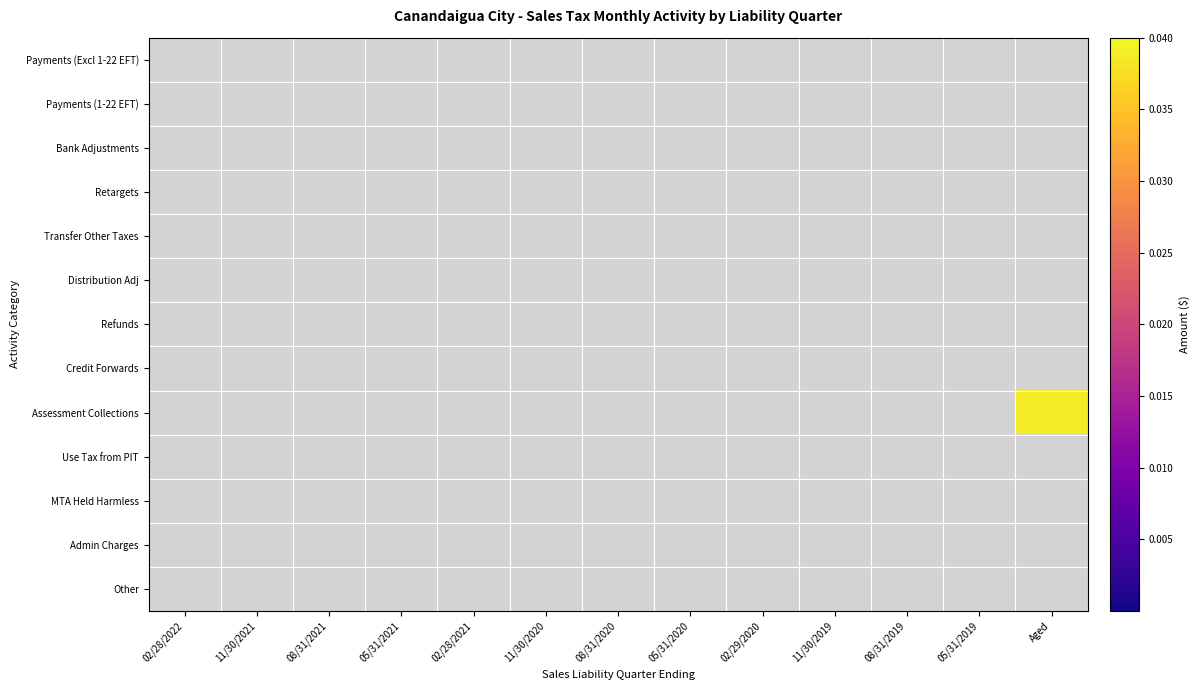

Reading right to left, transcribe all the data shown in this chart.

Payments (Excl 1-22 EFT): Aged=0.0	05/31/2019=0.0	08/31/2019=0.0	11/30/2019=0.0	02/29/2020=0.0	05/31/2020=0.0	08/31/2020=0.0	11/30/2020=0.0	02/28/2021=0.0	05/31/2021=0.0	08/31/2021=0.0	11/30/2021=0.0	02/28/2022=0.0
Payments (1-22 EFT): Aged=0.0	05/31/2019=0.0	08/31/2019=0.0	11/30/2019=0.0	02/29/2020=0.0	05/31/2020=0.0	08/31/2020=0.0	11/30/2020=0.0	02/28/2021=0.0	05/31/2021=0.0	08/31/2021=0.0	11/30/2021=0.0	02/28/2022=0.0
Bank Adjustments: Aged=0.0	05/31/2019=0.0	08/31/2019=0.0	11/30/2019=0.0	02/29/2020=0.0	05/31/2020=0.0	08/31/2020=0.0	11/30/2020=0.0	02/28/2021=0.0	05/31/2021=0.0	08/31/2021=0.0	11/30/2021=0.0	02/28/2022=0.0
Retargets: Aged=0.0	05/31/2019=0.0	08/31/2019=0.0	11/30/2019=0.0	02/29/2020=0.0	05/31/2020=0.0	08/31/2020=0.0	11/30/2020=0.0	02/28/2021=0.0	05/31/2021=0.0	08/31/2021=0.0	11/30/2021=0.0	02/28/2022=0.0
Transfer Other Taxes: Aged=0.0	05/31/2019=0.0	08/31/2019=0.0	11/30/2019=0.0	02/29/2020=0.0	05/31/2020=0.0	08/31/2020=0.0	11/30/2020=0.0	02/28/2021=0.0	05/31/2021=0.0	08/31/2021=0.0	11/30/2021=0.0	02/28/2022=0.0
Distribution Adj: Aged=0.0	05/31/2019=0.0	08/31/2019=0.0	11/30/2019=0.0	02/29/2020=0.0	05/31/2020=0.0	08/31/2020=0.0	11/30/2020=0.0	02/28/2021=0.0	05/31/2021=0.0	08/31/2021=0.0	11/30/2021=0.0	02/28/2022=0.0
Refunds: Aged=0.0	05/31/2019=0.0	08/31/2019=0.0	11/30/2019=0.0	02/29/2020=0.0	05/31/2020=0.0	08/31/2020=0.0	11/30/2020=0.0	02/28/2021=0.0	05/31/2021=0.0	08/31/2021=0.0	11/30/2021=0.0	02/28/2022=0.0
Credit Forwards: Aged=0.0	05/31/2019=0.0	08/31/2019=0.0	11/30/2019=0.0	02/29/2020=0.0	05/31/2020=0.0	08/31/2020=0.0	11/30/2020=0.0	02/28/2021=0.0	05/31/2021=0.0	08/31/2021=0.0	11/30/2021=0.0	02/28/2022=0.0
Assessment Collections: Aged=0.0	05/31/2019=0.0	08/31/2019=0.0	11/30/2019=0.0	02/29/2020=0.0	05/31/2020=0.0	08/31/2020=0.0	11/30/2020=0.0	02/28/2021=0.0	05/31/2021=0.0	08/31/2021=0.0	11/30/2021=0.0	02/28/2022=0.0
Use Tax from PIT: Aged=0.0	05/31/2019=0.0	08/31/2019=0.0	11/30/2019=0.0	02/29/2020=0.0	05/31/2020=0.0	08/31/2020=0.0	11/30/2020=0.0	02/28/2021=0.0	05/31/2021=0.0	08/31/2021=0.0	11/30/2021=0.0	02/28/2022=0.0
MTA Held Harmless: Aged=0.0	05/31/2019=0.0	08/31/2019=0.0	11/30/2019=0.0	02/29/2020=0.0	05/31/2020=0.0	08/31/2020=0.0	11/30/2020=0.0	02/28/2021=0.0	05/31/2021=0.0	08/31/2021=0.0	11/30/2021=0.0	02/28/2022=0.0
Admin Charges: Aged=0.0	05/31/2019=0.0	08/31/2019=0.0	11/30/2019=0.0	02/29/2020=0.0	05/31/2020=0.0	08/31/2020=0.0	11/30/2020=0.0	02/28/2021=0.0	05/31/2021=0.0	08/31/2021=0.0	11/30/2021=0.0	02/28/2022=0.0
Other: Aged=0.0	05/31/2019=0.0	08/31/2019=0.0	11/30/2019=0.0	02/29/2020=0.0	05/31/2020=0.0	08/31/2020=0.0	11/30/2020=0.0	02/28/2021=0.0	05/31/2021=0.0	08/31/2021=0.0	11/30/2021=0.0	02/28/2022=0.0